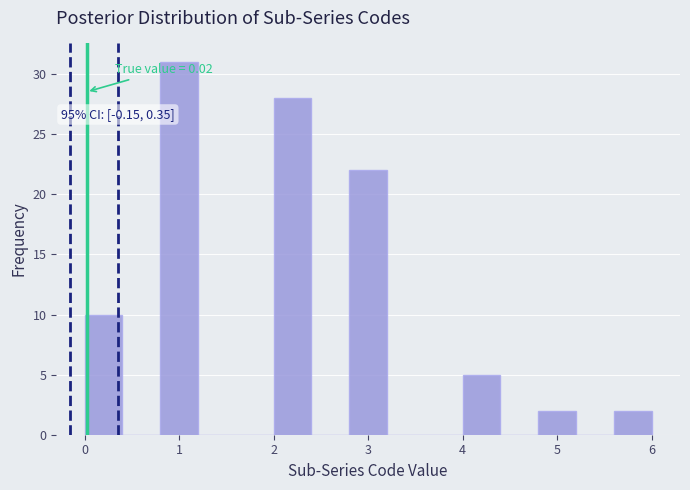

Over which range of the x-axis is the bar tallest?

0.8 to 1.2